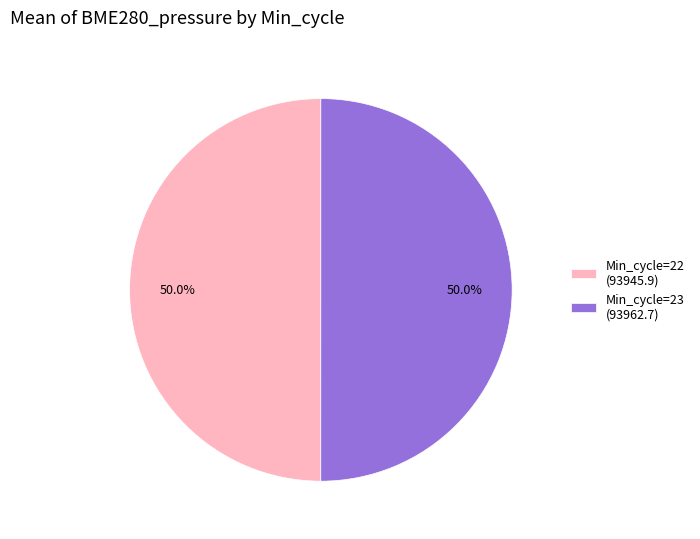

Approximately how many times larger is the value at Min_cycle=22 (93945.9) compared to Min_cycle=23 (93962.7)?

1.0